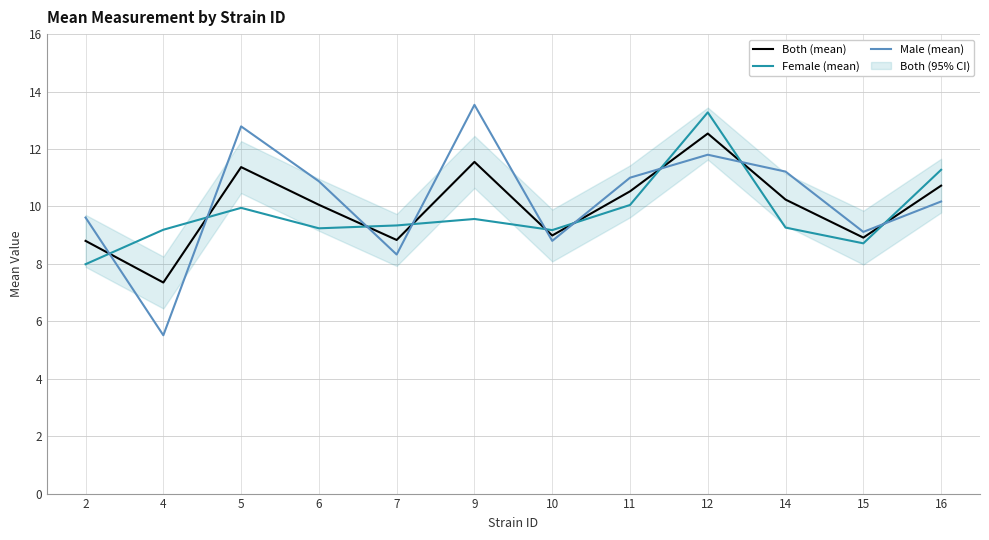

After their last crossing, which series has the higher values: Female (mean) or Male (mean)?

Female (mean)